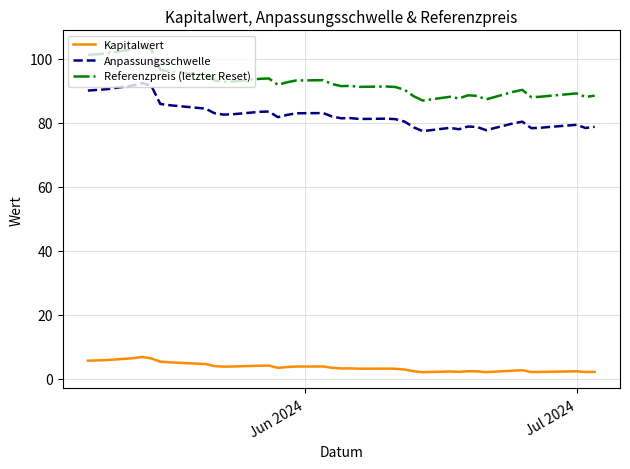

True or false: Referenzpreis (letzter Reset) and Anpassungsschwelle cross at least once.

False